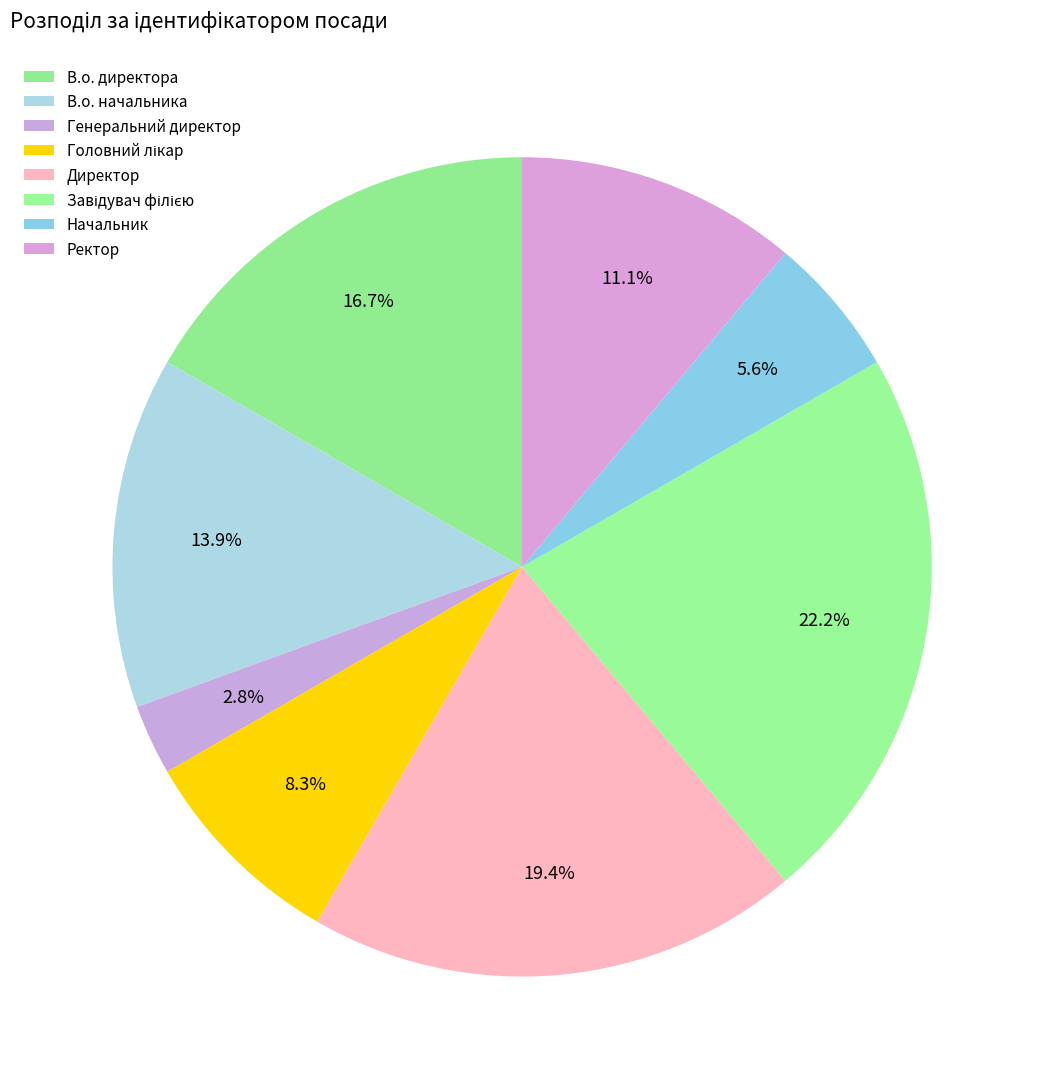

Which has a higher value, Ректор or В.о. начальника?

В.о. начальника